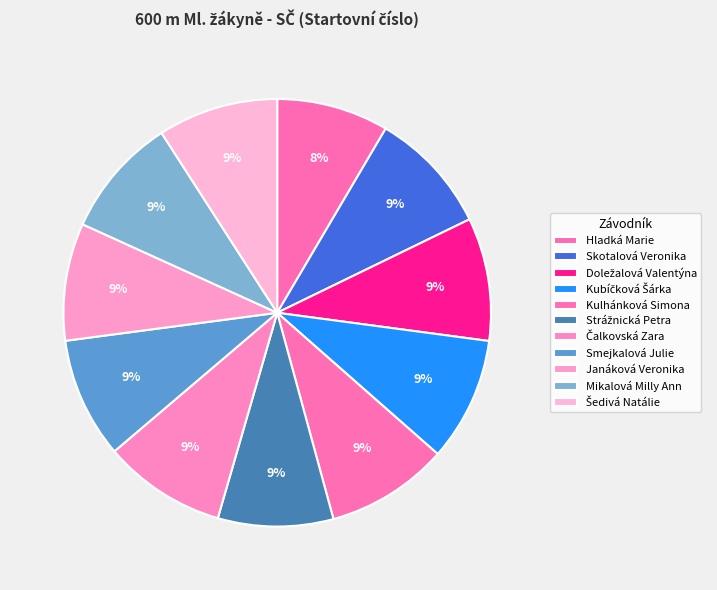

How many segments does this pie chart have?

11